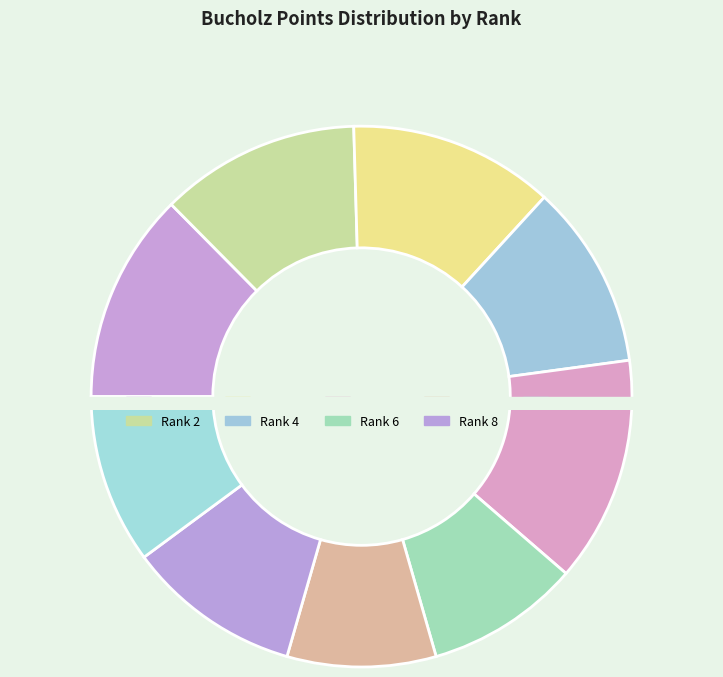

What is the ratio of the value at 4 to the value at 3?

0.9